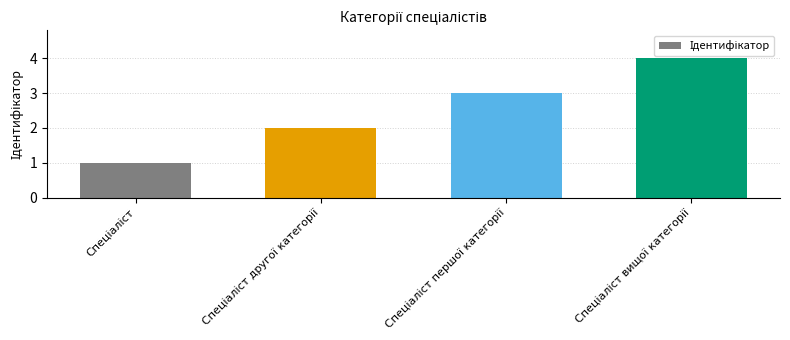

How many series are shown in this chart?

1